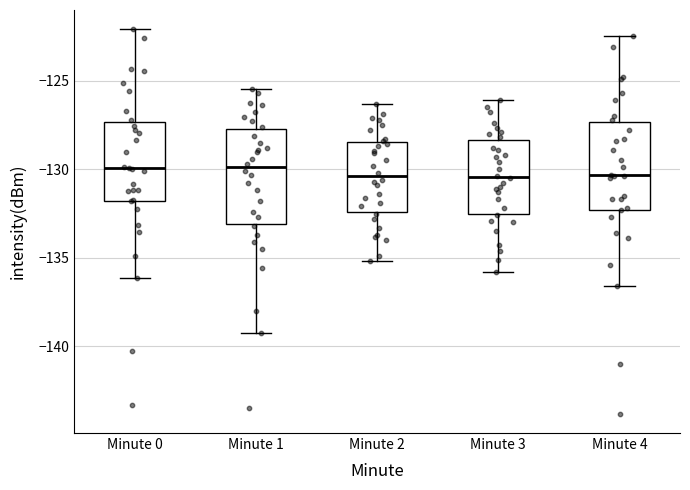

Where does the lower whisker of the box for Minute 3 end on the y-axis? The values are not printed on the chart, so give them approximately, as read against the axis.

-136.0